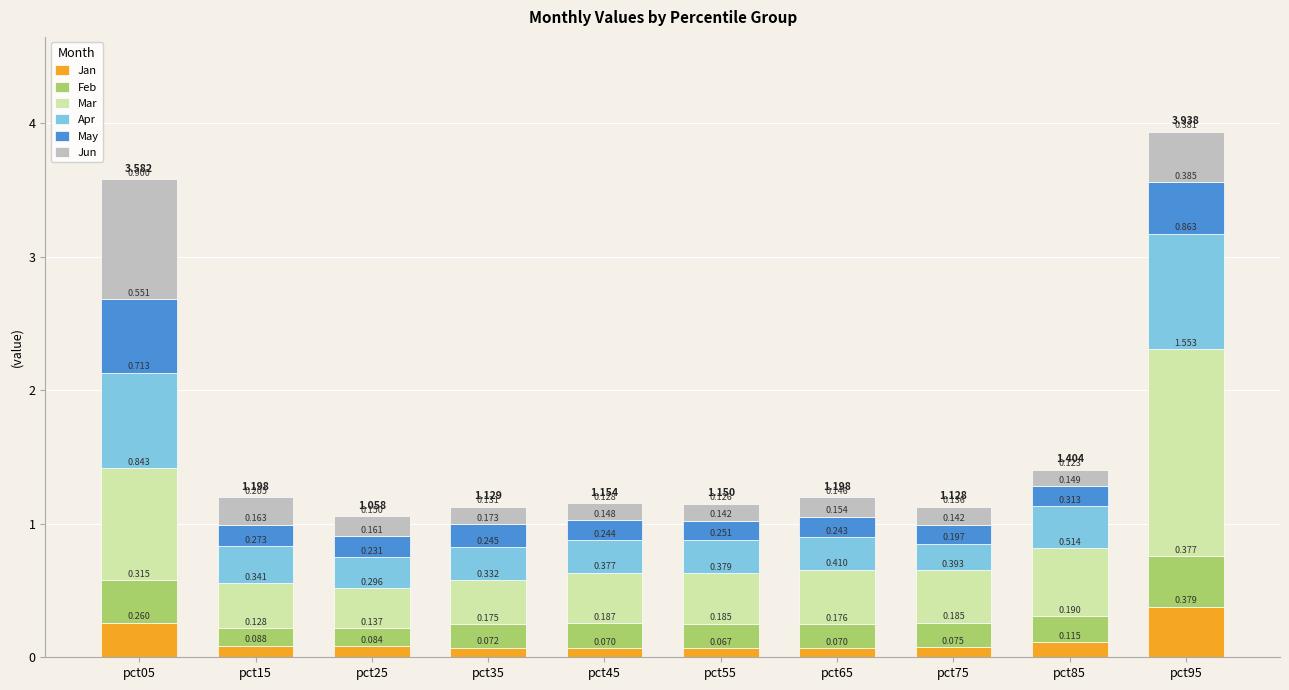

At how many categories does at least one series exceed 0?

10